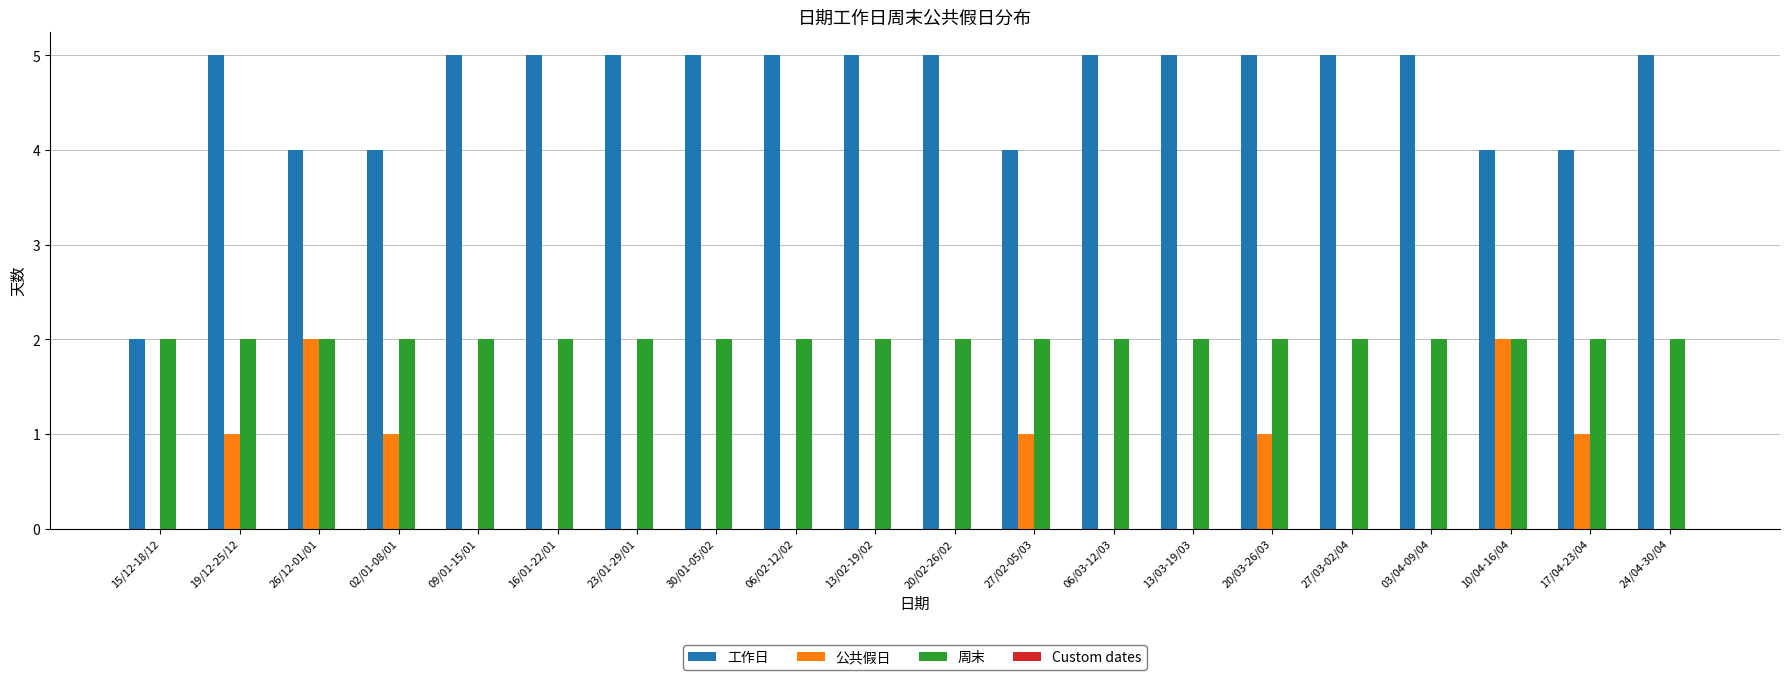

What is the average value of the 工作日 series?

5